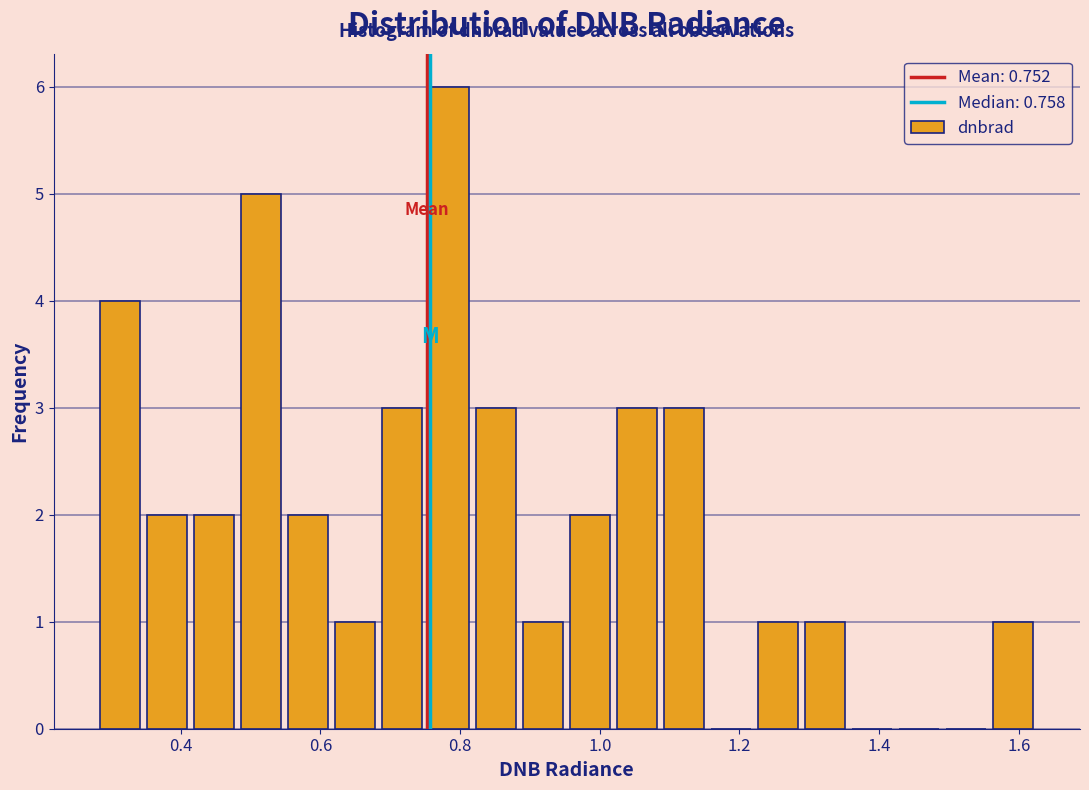

Around what value on the x-axis is the tallest bar? Give the approximate position of its centre, as read against the axis.

0.78